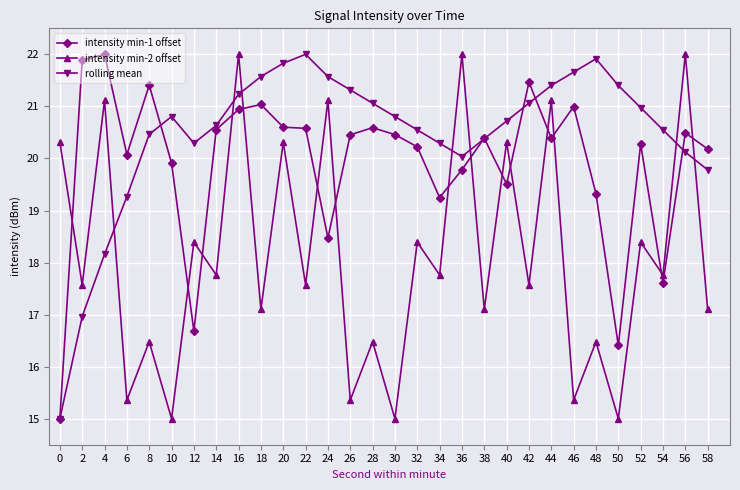

How many categories are shown in the chart?

30